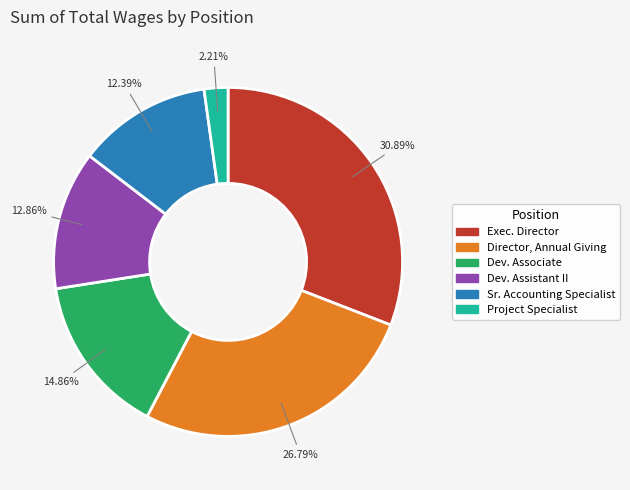

Is there any slice that represents more than half of the pie?

No